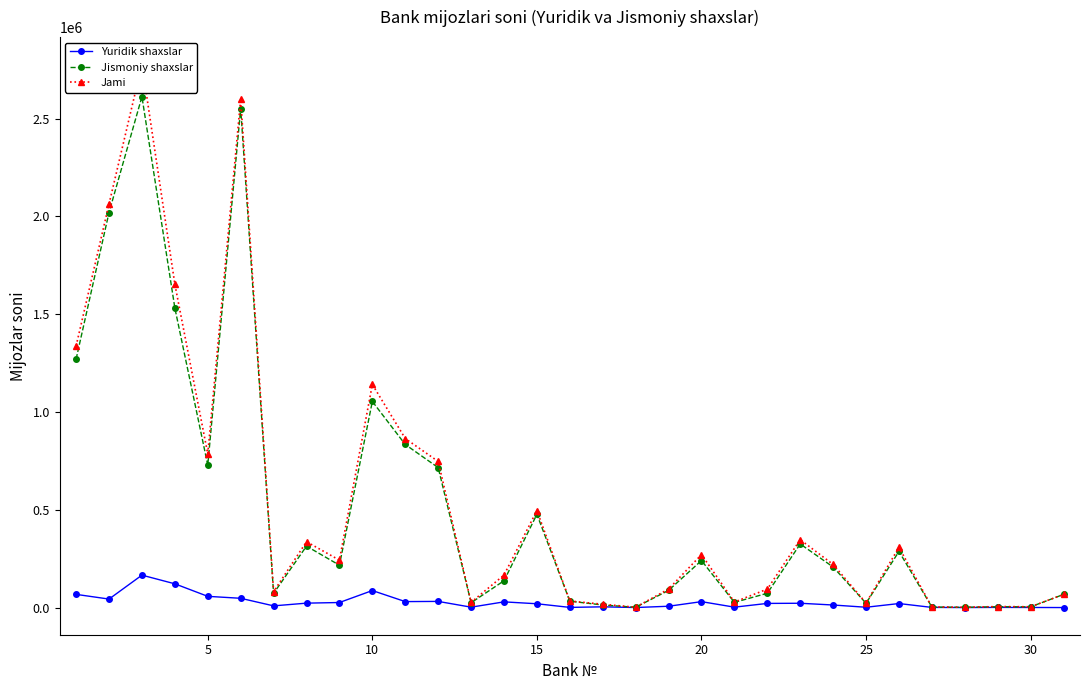

True or false: Yuridik shaxslar has more than 1 interior local peaks.

True